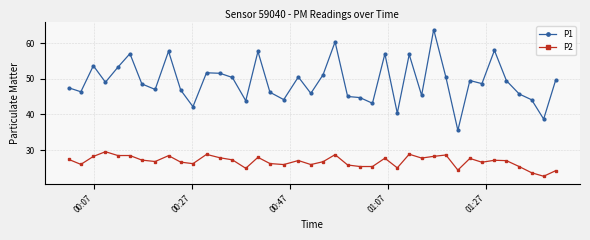

Rank the series by their maximum value, from lowest to highest.

P2, P1